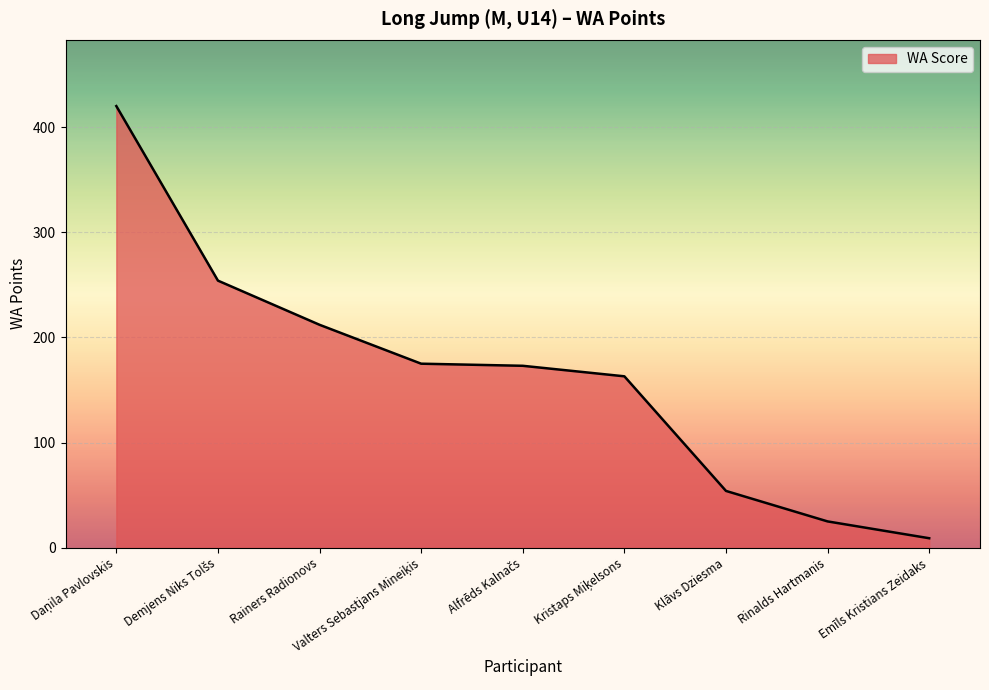

What is the maximum value shown in the chart?

420